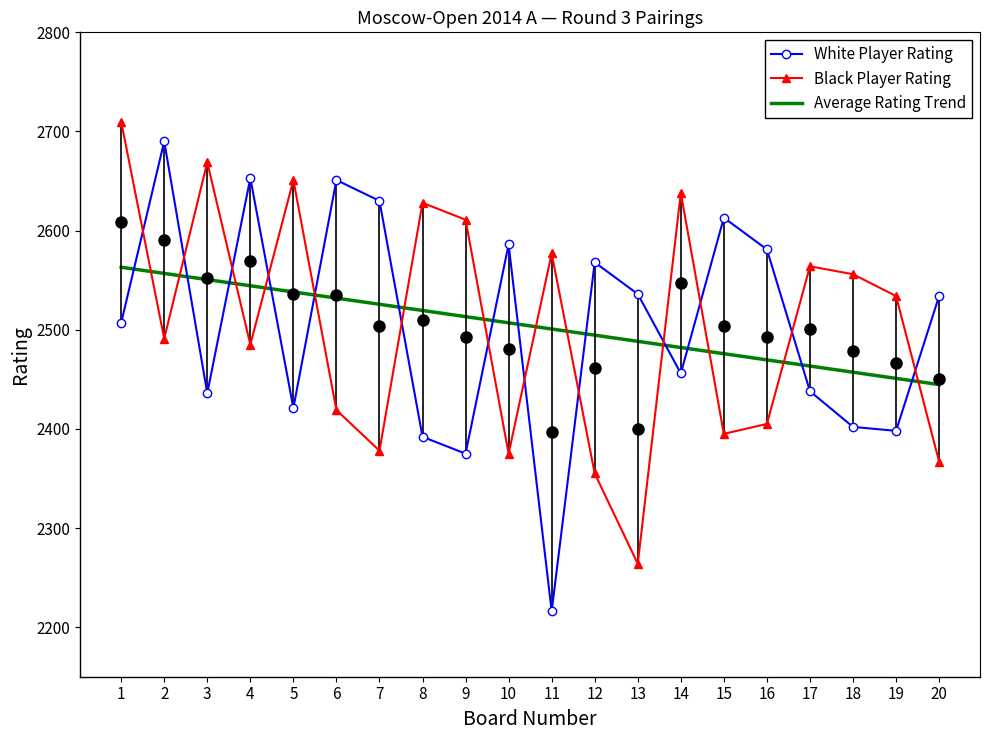

Is it true that Black Rating equals 2556 at 18?

True